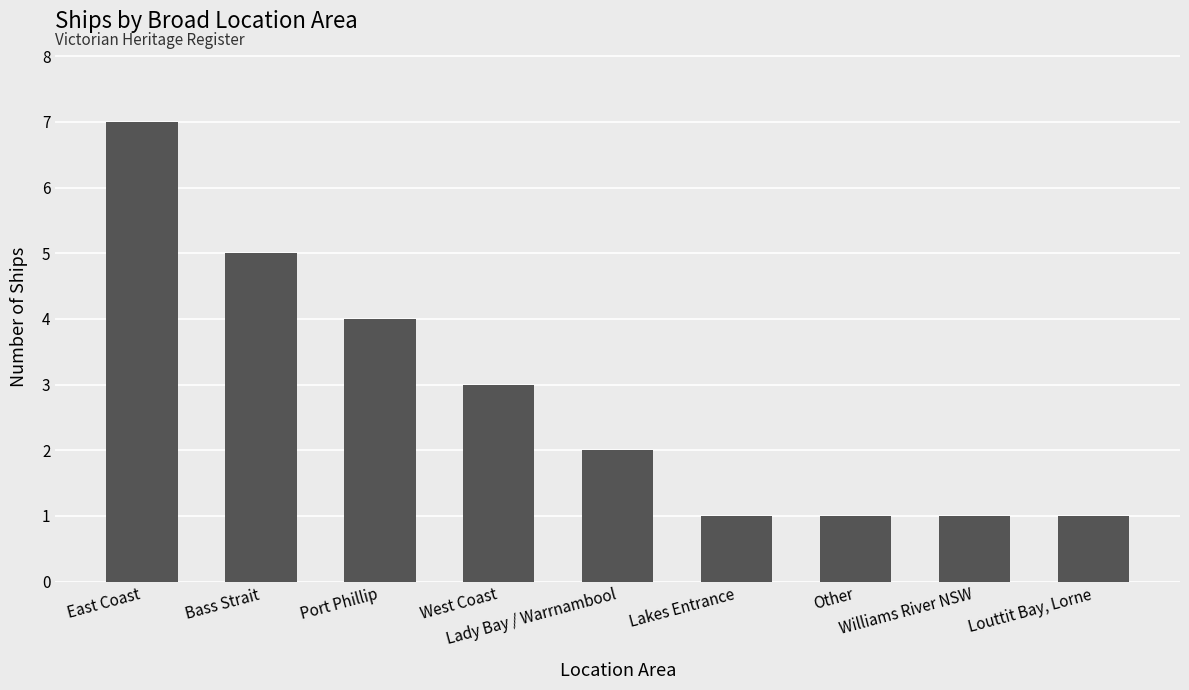

Is it true that the value at Lady Bay / Warrnambool is 3?

False